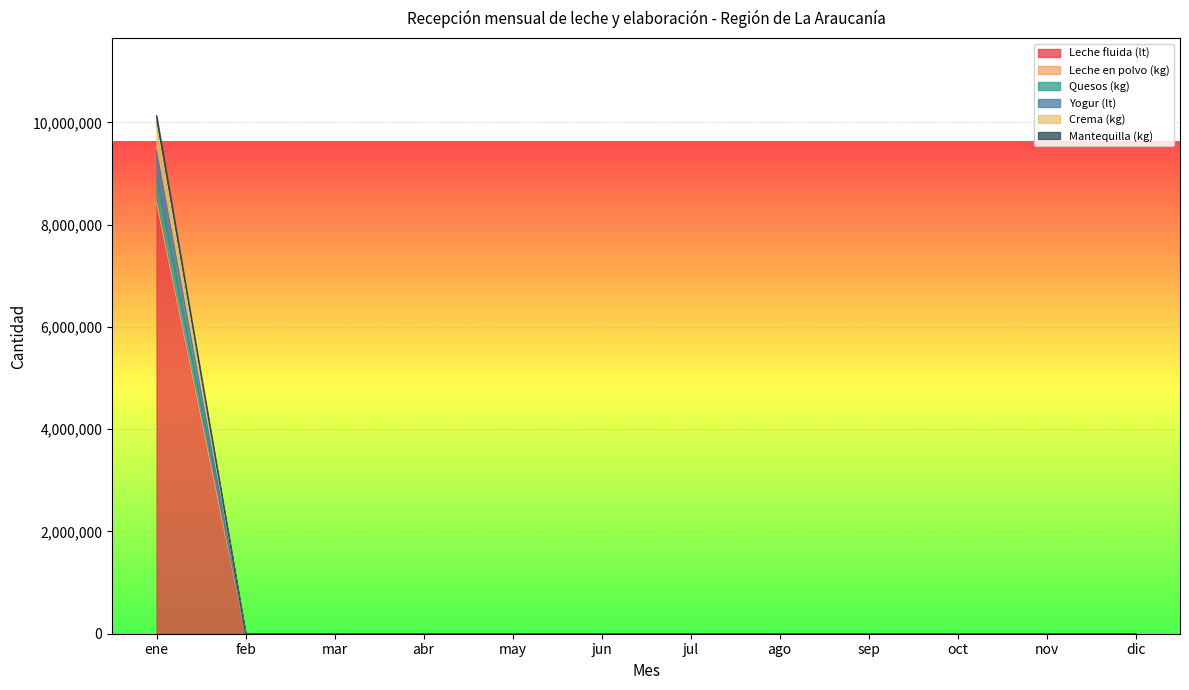

What is the label of the 12th point from the right?

ene